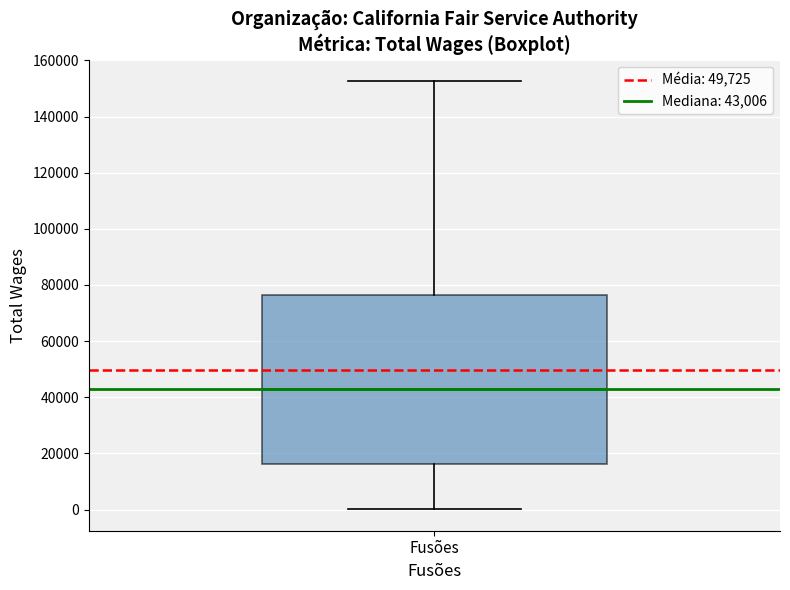

Transcribe this box plot: give where the median line is, the range the box spans, and where the two whiskers end, as read against the y-axis. The values are not printed on the chart, so give them approximately, as read against the axis.

median 44000, box 16000 to 76000, whiskers 0 to 152000